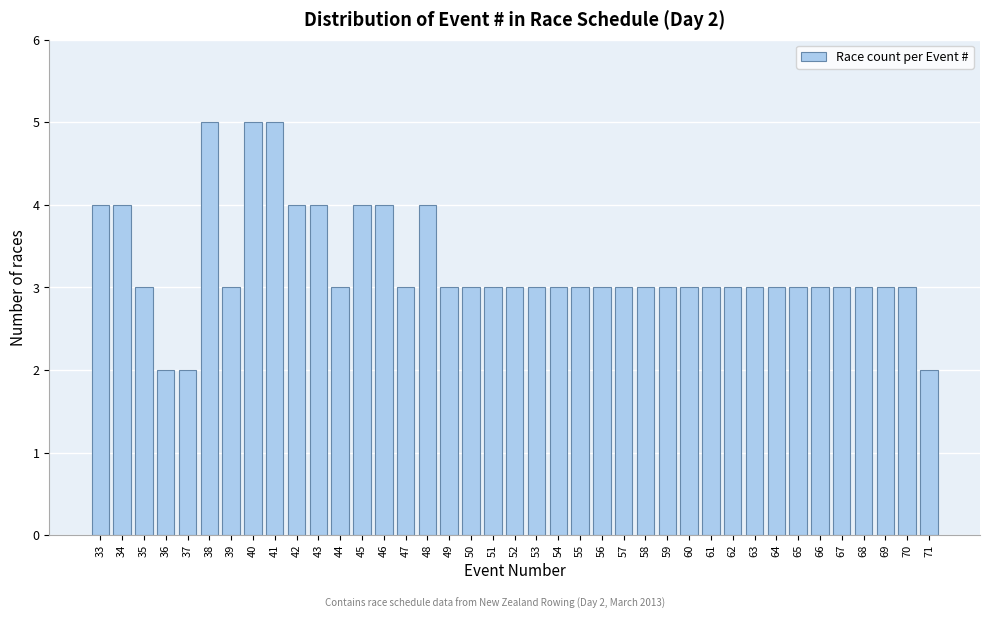

What is the maximum value shown in the chart?

5